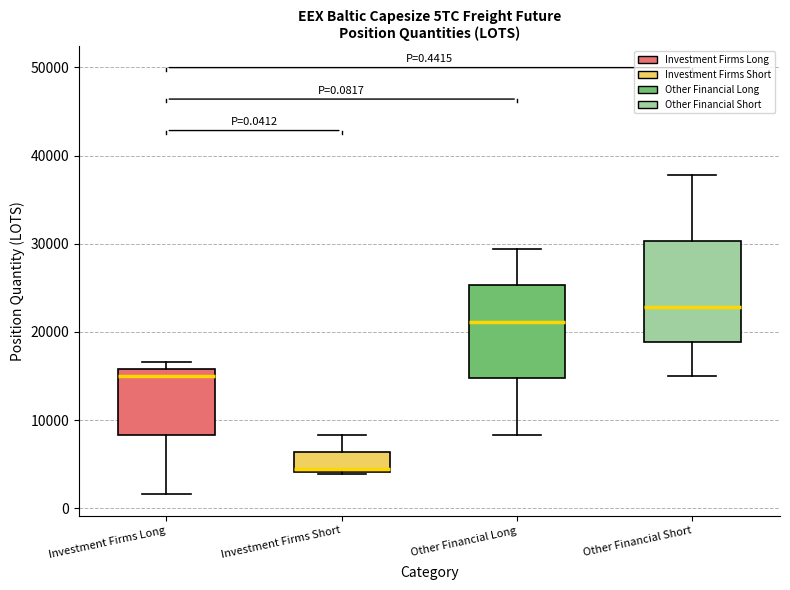

Which box has the lowest median line?

Investment Firms Short